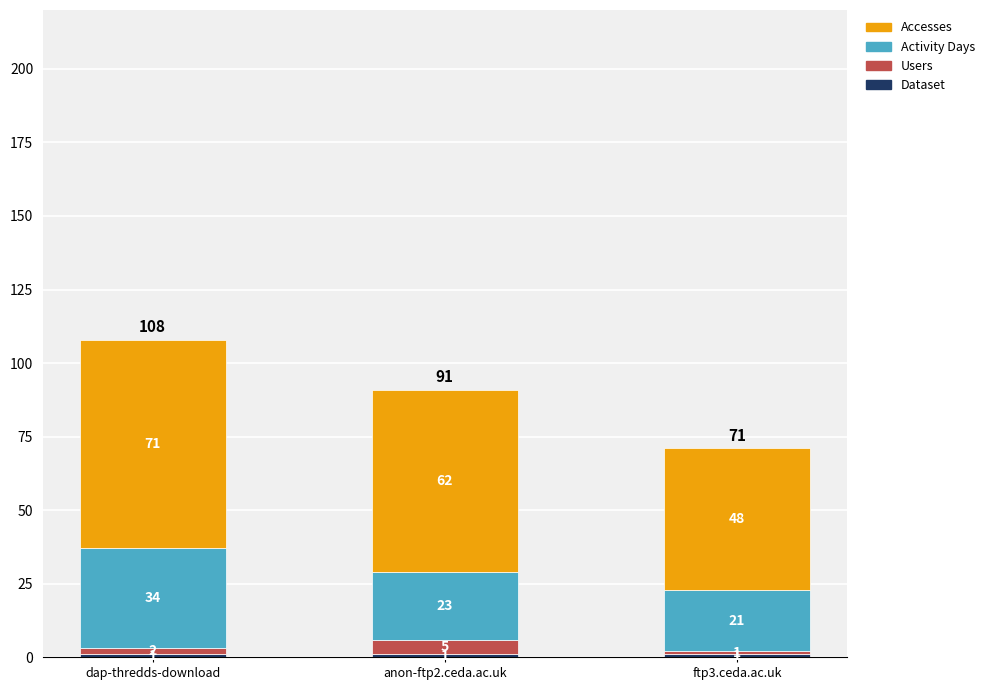

How many data points does each series have?

3